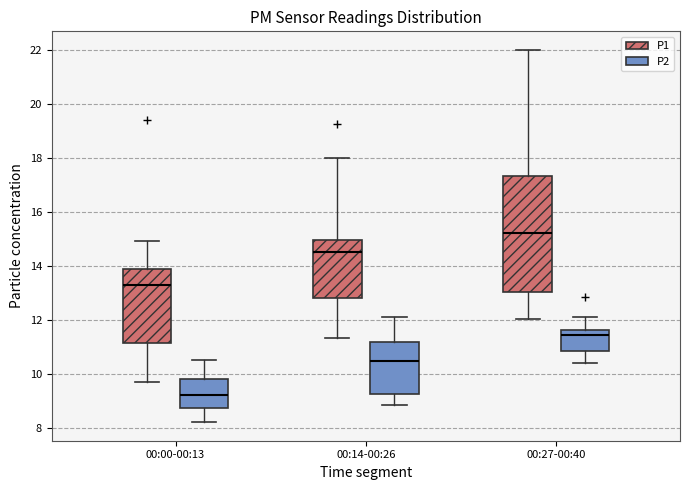

Where is the upper edge of the box for 00:27-00:40 (P2) on the y-axis? The values are not printed on the chart, so give them approximately, as read against the axis.

11.6